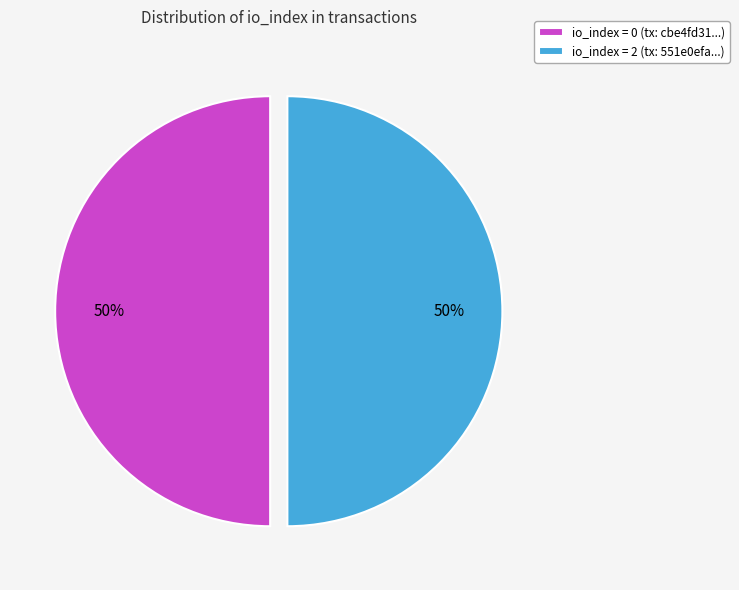

Is the sum of io_index = 2 (tx: 551e0efa...) and io_index = 0 (tx: cbe4fd31...) greater than half?

Yes